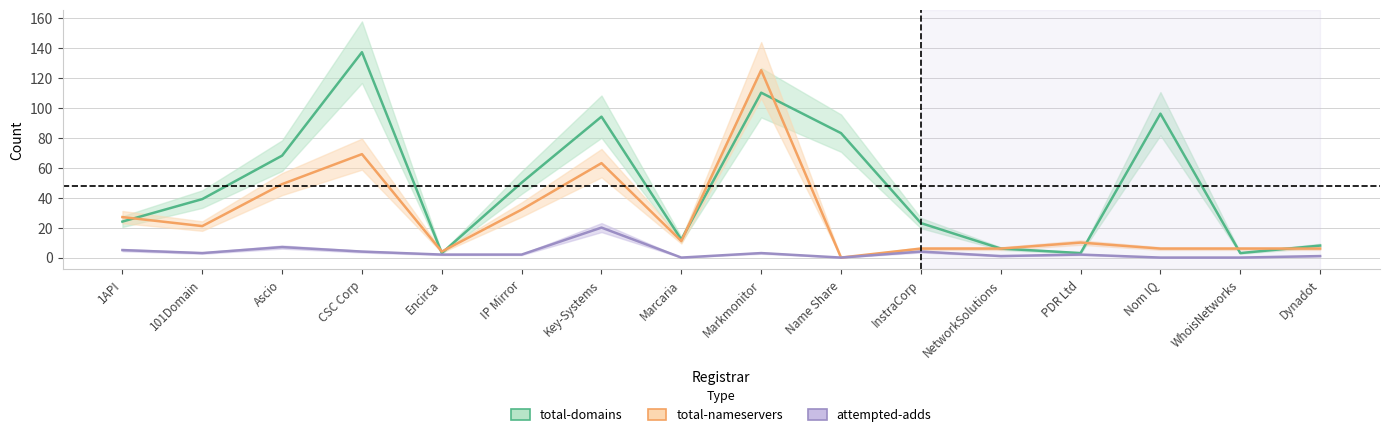

Reading left to right, what are all the values shown in this chart?

total-domains: 1API=24	101Domain=39	Ascio=68	CSC Corp=137	Encirca=3	IP Mirror=50	Key-Systems=94	Marcaria=12	Markmonitor=110	Name Share=83	InstraCorp=23	NetworkSolutions=6	PDR Ltd=3	Nom IQ=96	WhoisNetworks=3	Dynadot=8
total-nameservers: 1API=27	101Domain=21	Ascio=49	CSC Corp=69	Encirca=4	IP Mirror=32	Key-Systems=63	Marcaria=11	Markmonitor=125	Name Share=0	InstraCorp=6	NetworkSolutions=6	PDR Ltd=10	Nom IQ=6	WhoisNetworks=6	Dynadot=6
attempted-adds: 1API=5	101Domain=3	Ascio=7	CSC Corp=4	Encirca=2	IP Mirror=2	Key-Systems=20	Marcaria=0	Markmonitor=3	Name Share=0	InstraCorp=4	NetworkSolutions=1	PDR Ltd=2	Nom IQ=0	WhoisNetworks=0	Dynadot=1